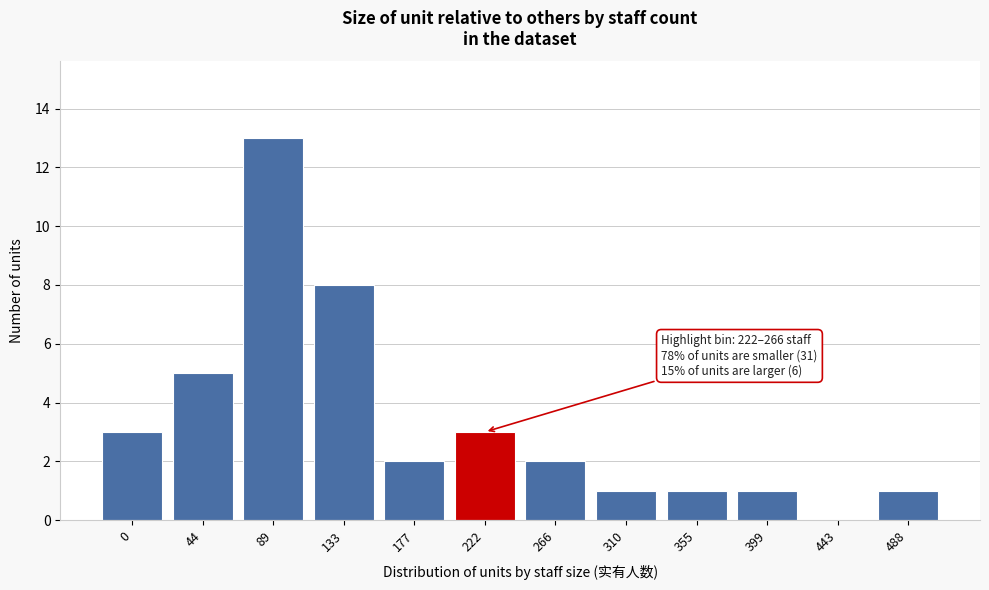

Reading right to left, transcribe all the data shown in this chart.

488=1	443=0	399=1	355=1	310=1	266=2	222=3	177=2	133=8	89=13	44=5	0=3